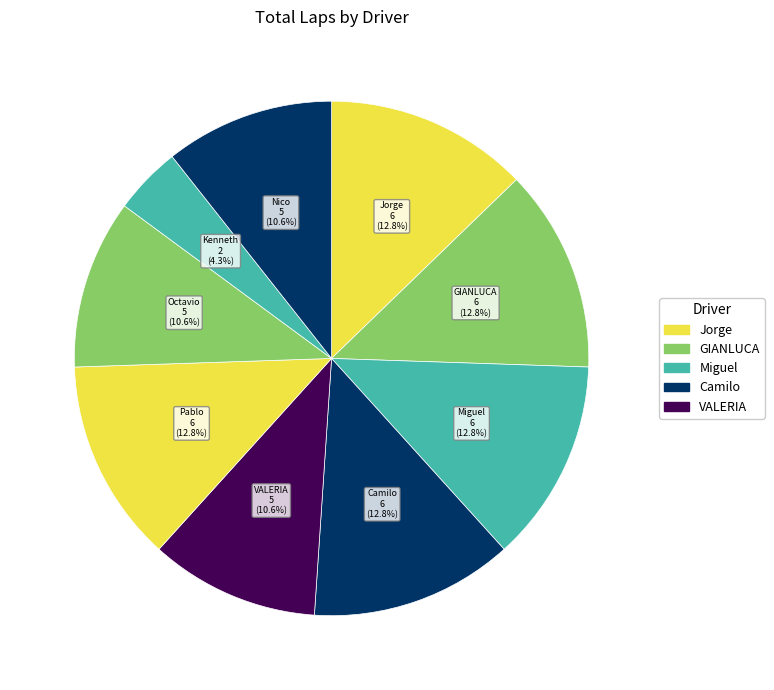

How many slices are in this pie chart?

9